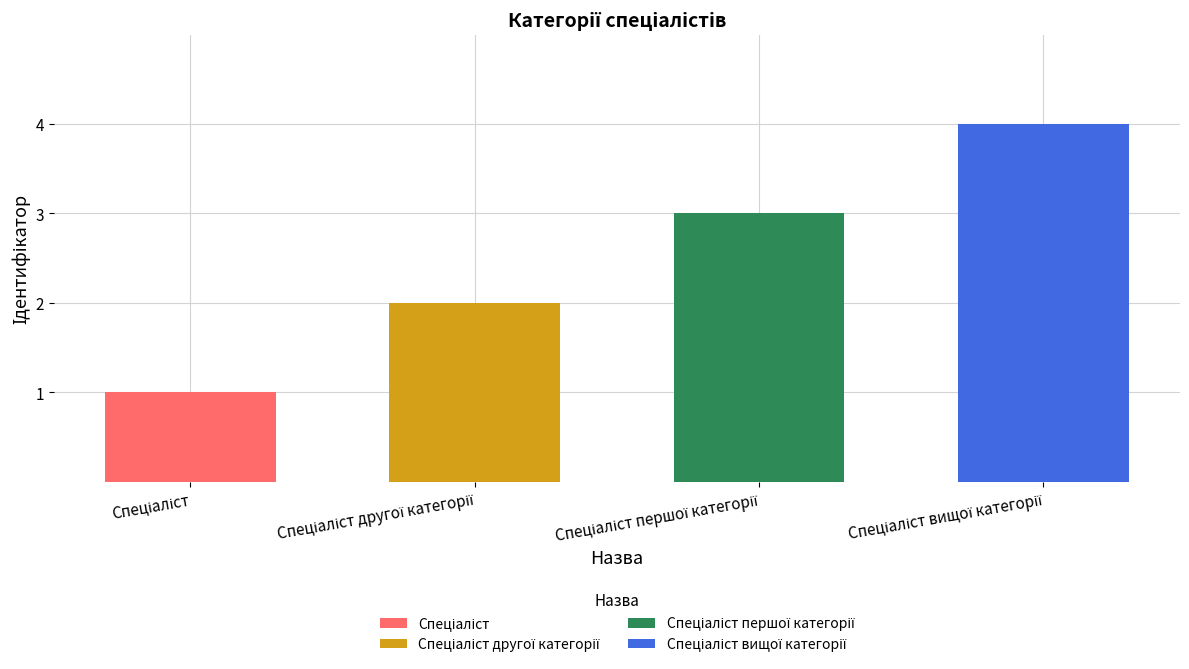

Approximately how many times larger is the value at Спеціаліст першої категорії compared to Спеціаліст другої категорії?

1.5